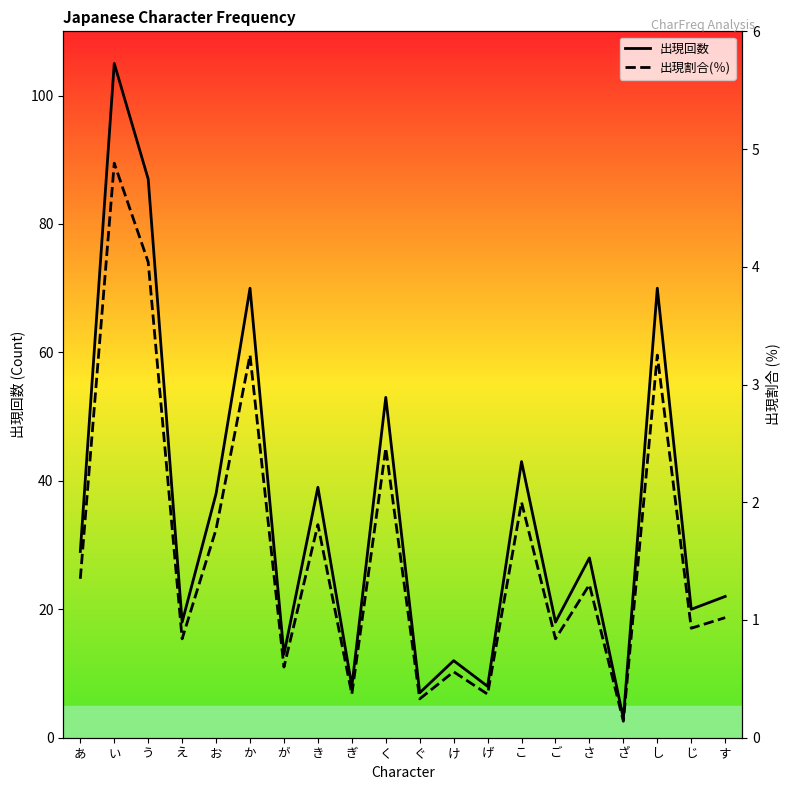

At which category does 出現回数 reach its first local peak?

い